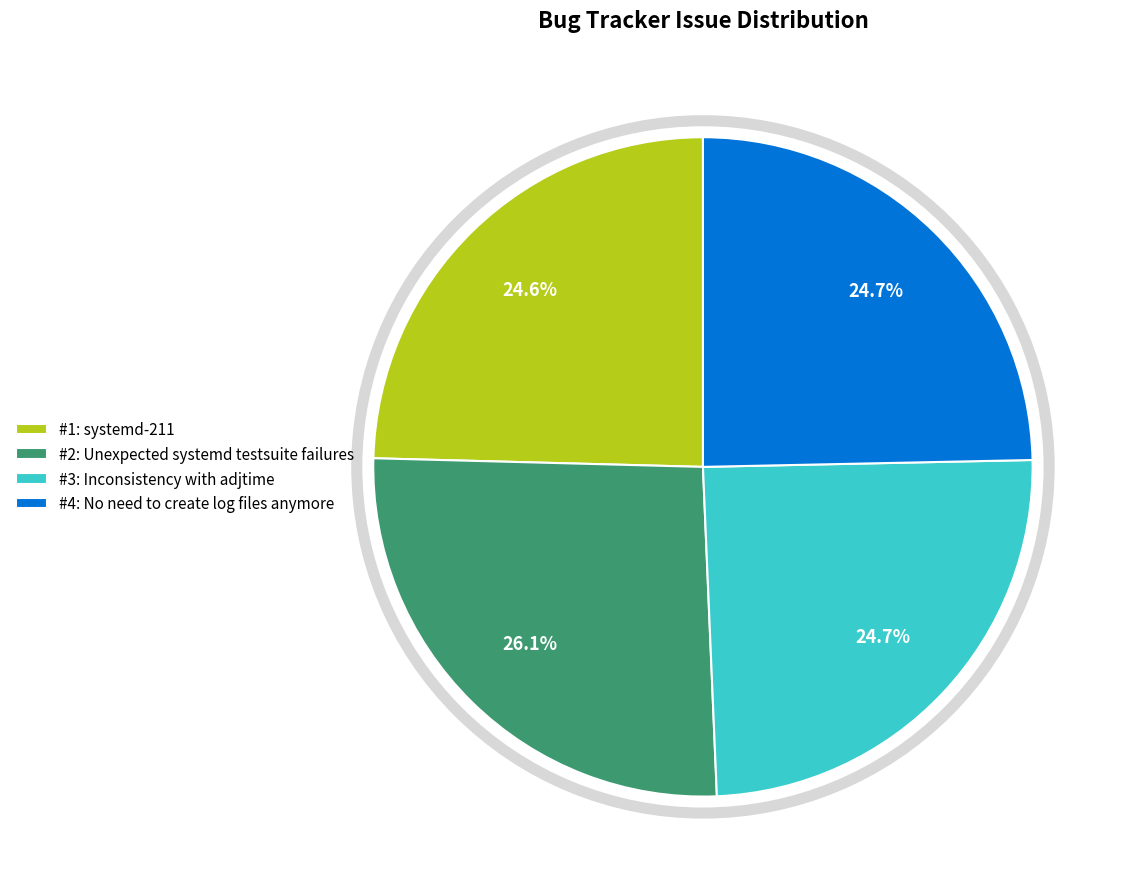

To the nearest percent, what is the average slice percentage?

25%